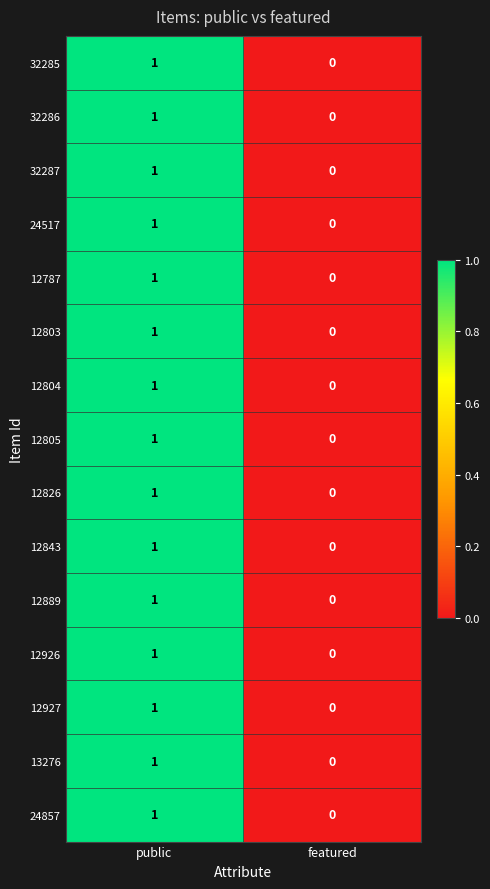

Reading right to left, list all the values displayed in this chart.

32285: 0	1
32286: 0	1
32287: 0	1
24517: 0	1
12787: 0	1
12803: 0	1
12804: 0	1
12805: 0	1
12826: 0	1
12843: 0	1
12889: 0	1
12926: 0	1
12927: 0	1
13276: 0	1
24857: 0	1